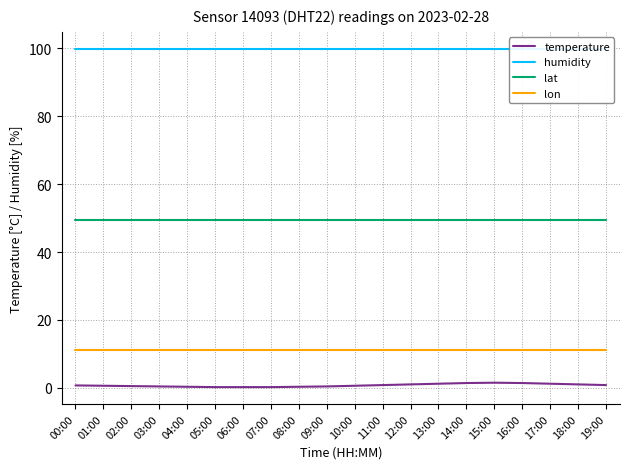

Reading left to right, extract all data points from this chart.

temperature: 0.7	0.6	0.5	0.4	0.3	0.2	0.2	0.2	0.3	0.4	0.6	0.8	1.0	1.2	1.4	1.5	1.4	1.2	1.0	0.8
humidity: 99.9	99.9	99.9	99.9	99.9	99.9	99.9	99.9	99.9	99.9	99.9	99.9	99.9	99.9	99.9	99.9	99.9	99.9	99.9	99.9
lat: 49.5	49.5	49.5	49.5	49.5	49.5	49.5	49.5	49.5	49.5	49.5	49.5	49.5	49.5	49.5	49.5	49.5	49.5	49.5	49.5
lon: 11.0	11.0	11.0	11.0	11.0	11.0	11.0	11.0	11.0	11.0	11.0	11.0	11.0	11.0	11.0	11.0	11.0	11.0	11.0	11.0